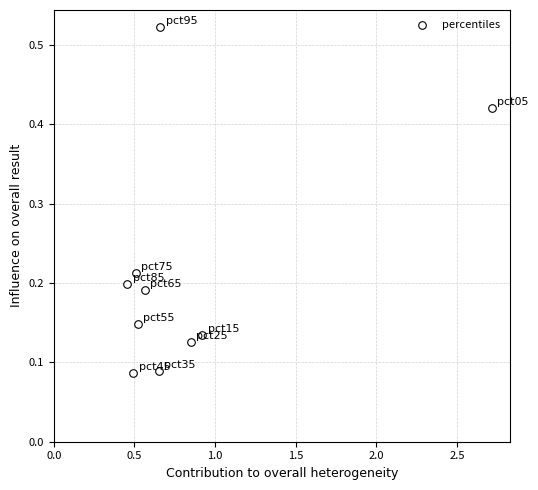

What is the average X value?

0.8